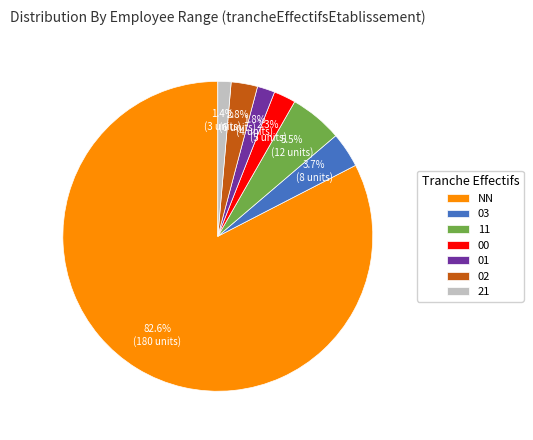

Does any single category account for the majority?

Yes